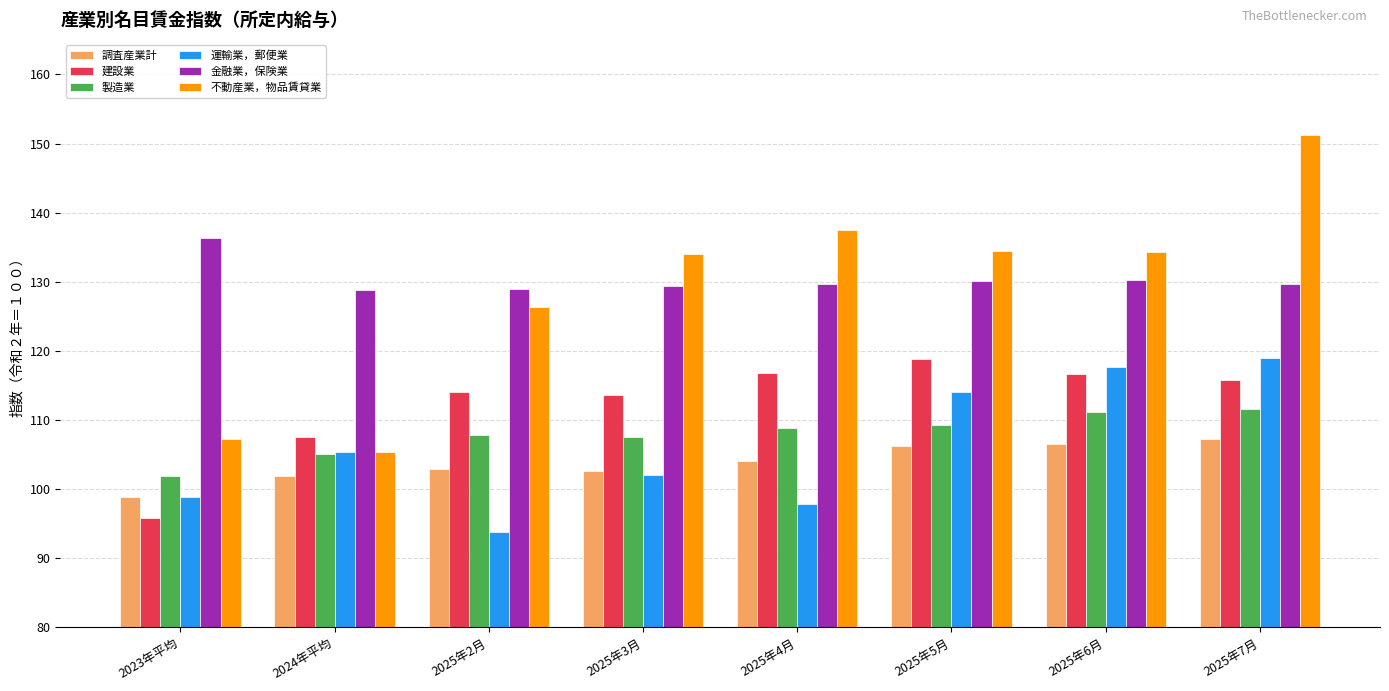

Which series changed the most between 2025年3月 and 2025年5月?

運輸業，郵便業